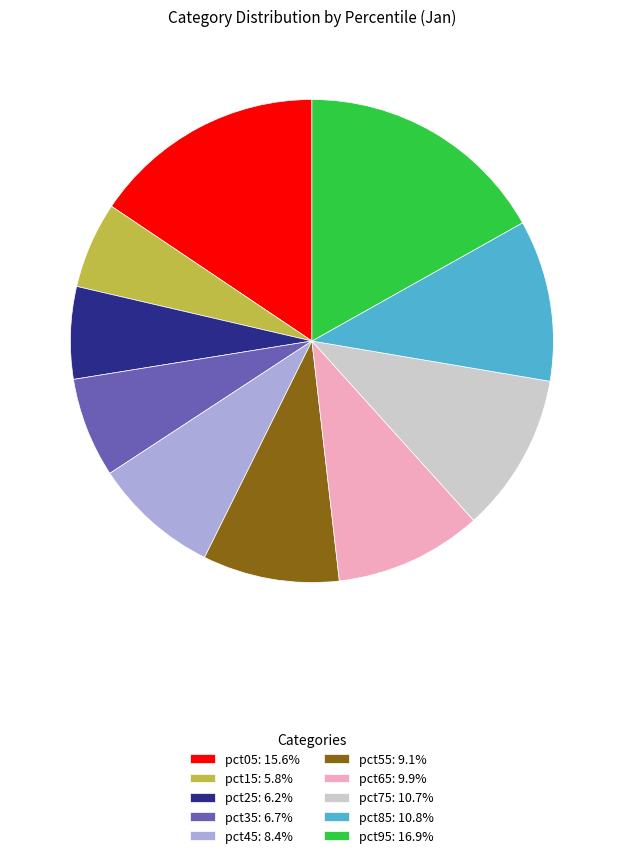

How many slices are in this pie chart?

10